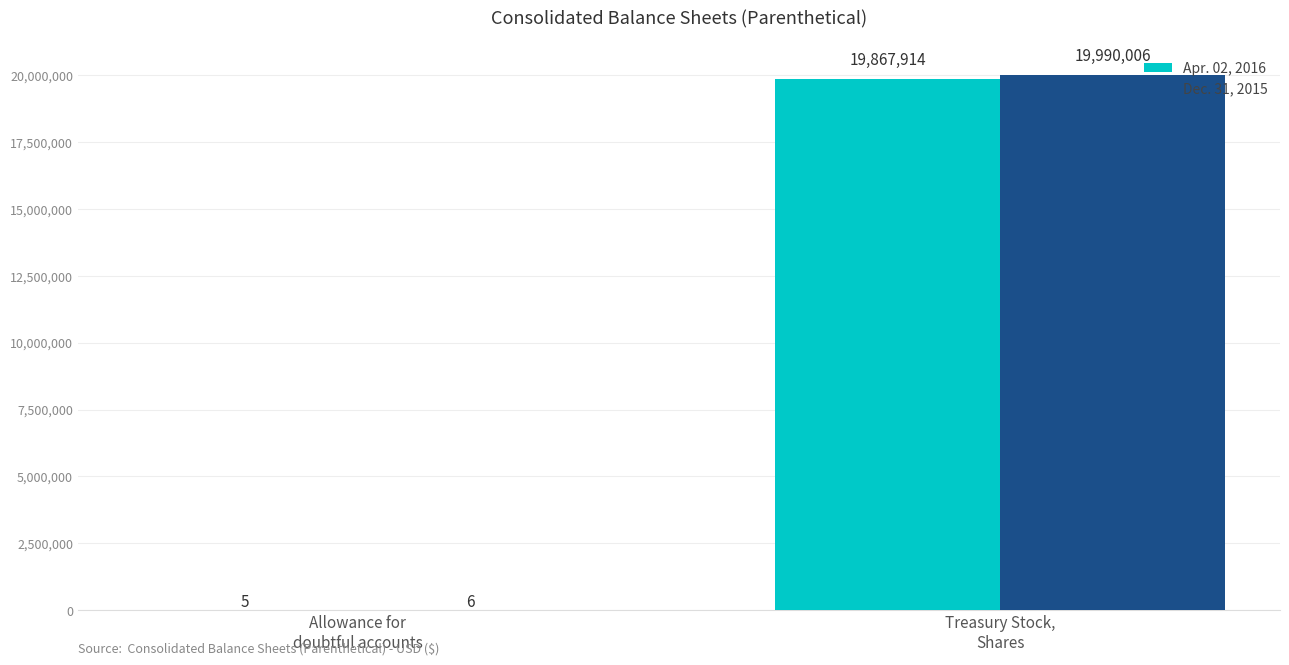

True or false: Dec. 31, 2015 has a value of 19990006 at Treasury Stock,
Shares.

True